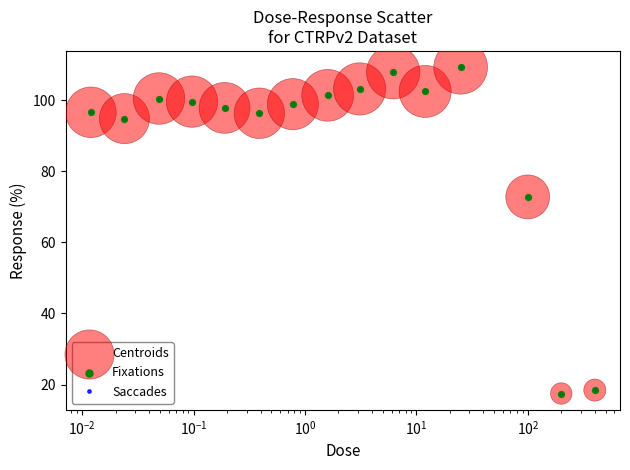

True or false: the data has more than 2 interior local peaks.

True